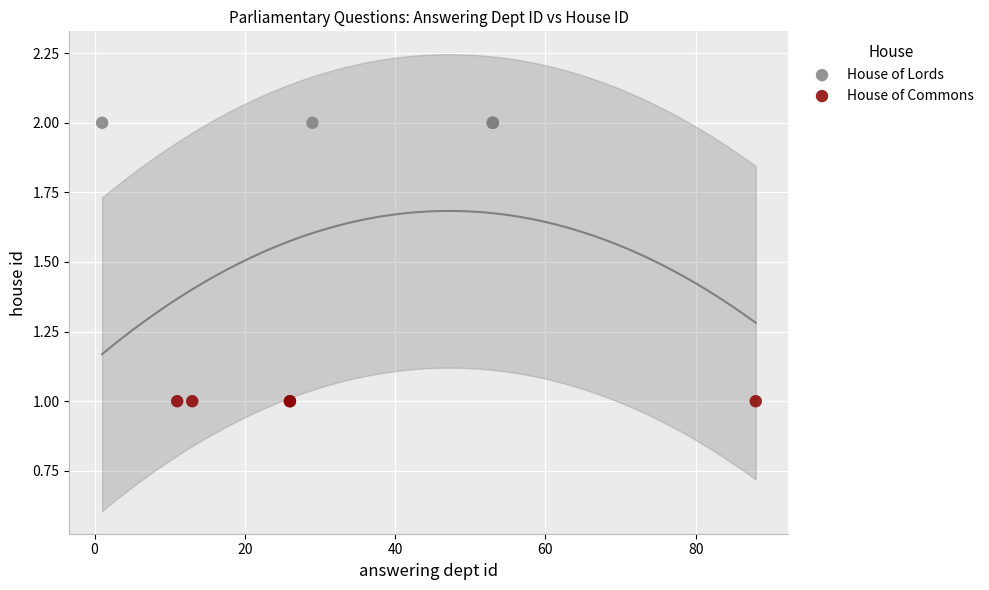

Which series reaches the maximum Y coordinate?

House of Lords